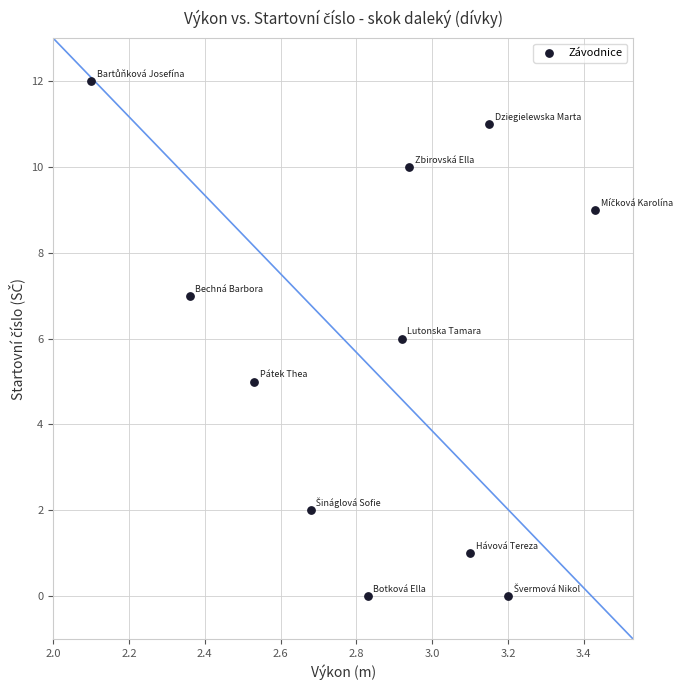

What is the average Y value?

6